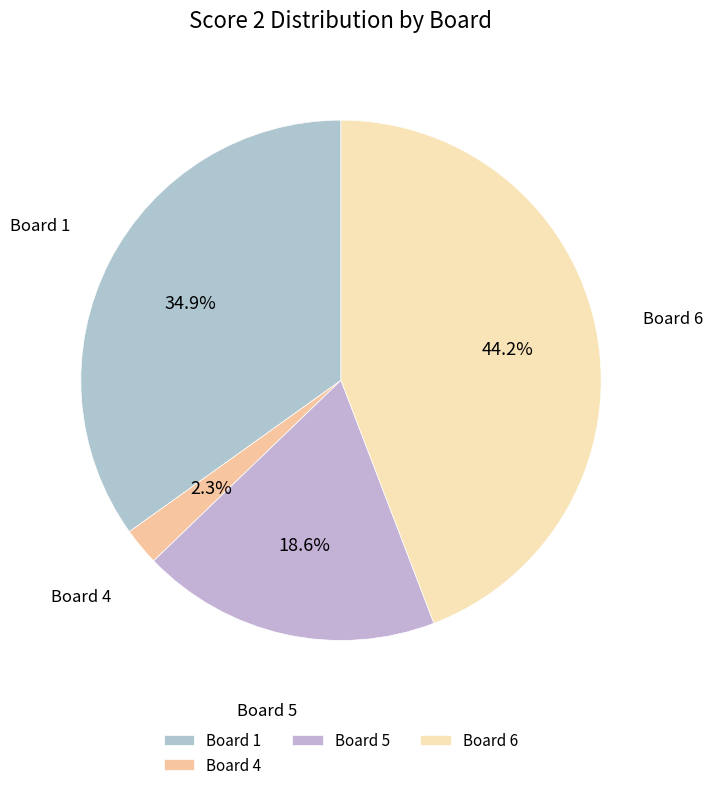

What is the smallest slice in the pie chart?

Board 4